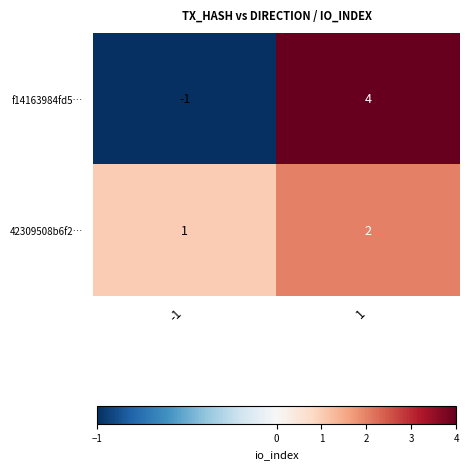

Rank the series at -1 from lowest to highest value.

f14163984fd5…, 42309508b6f2…